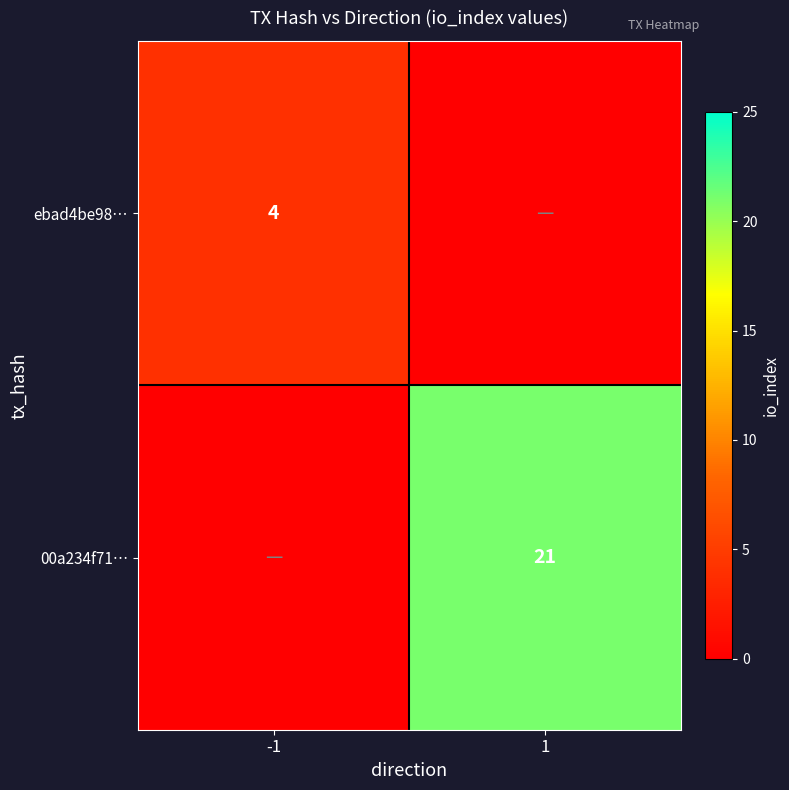

True or false: 00a234f71… has a value of 30 at 1.

False